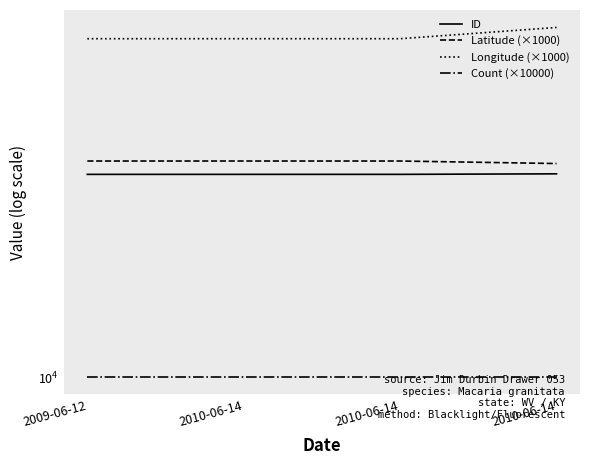

What are all the series names shown in the legend?

ID, Latitude (×1000), Longitude (×1000), Count (×10000)